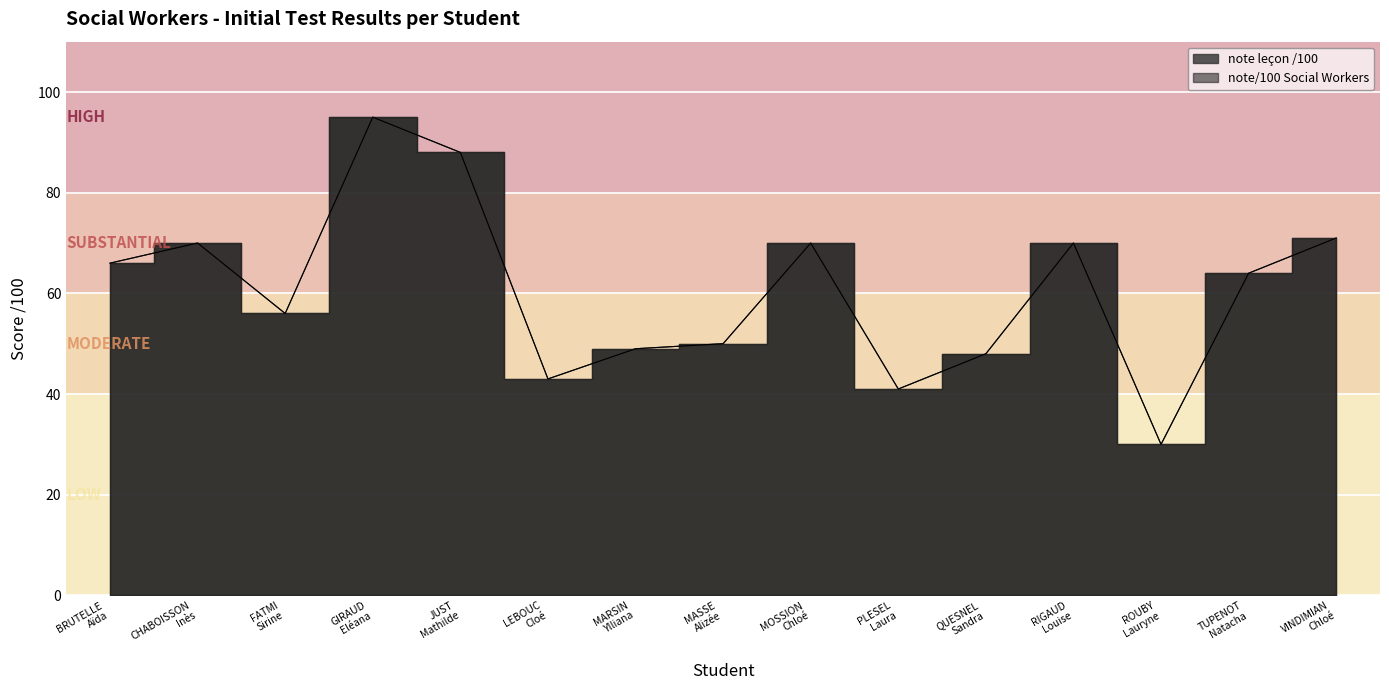

Where is the first local minimum for note/100 Social Workers?

FATMI
Sirine